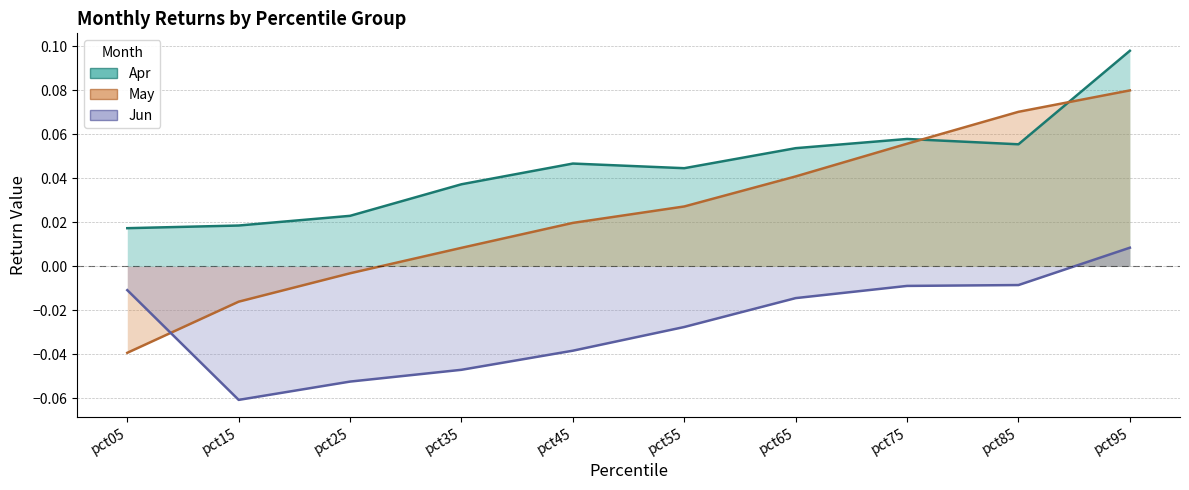

Reading left to right, what are all the values shown in this chart?

Apr: 0.0	0.0	0.0	0.0	0.0	0.0	0.1	0.1	0.1	0.1
May: -0.0	-0.0	-0.0	0.0	0.0	0.0	0.0	0.1	0.1	0.1
Jun: -0.0	-0.1	-0.1	-0.0	-0.0	-0.0	-0.0	-0.0	-0.0	0.0